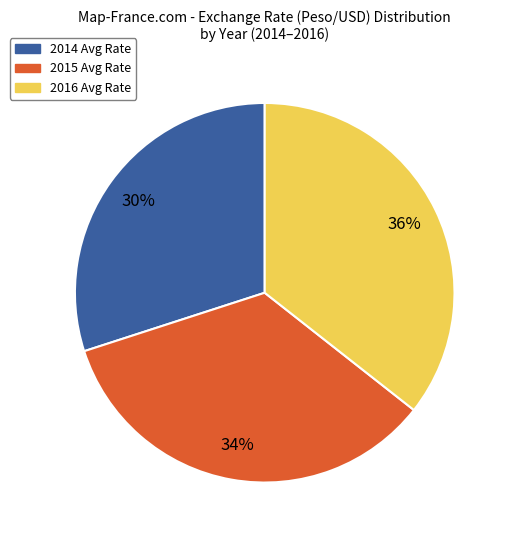

Rank the categories by value from highest to lowest.

2016, 2015, 2014